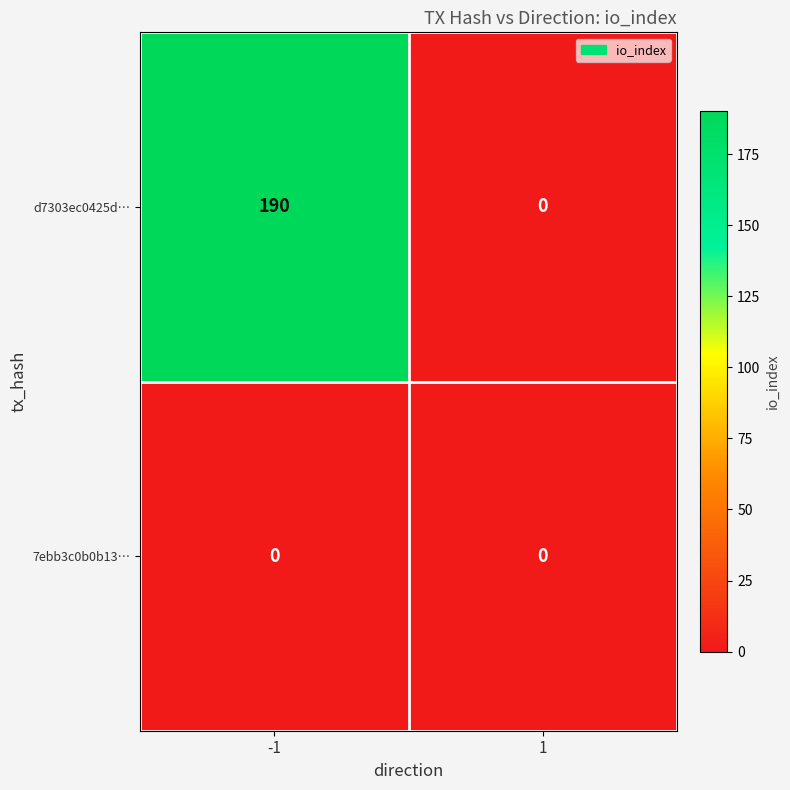

The d7303ec0425d… series shows -116 at 1. True or false?

False